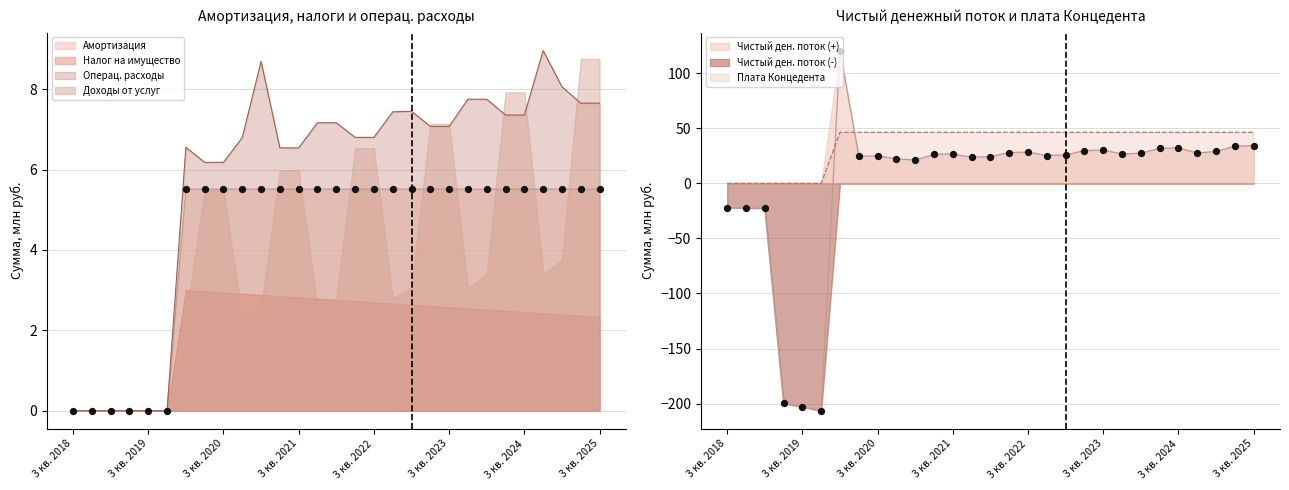

Which series has the largest total across all categories?

Плата Концедента